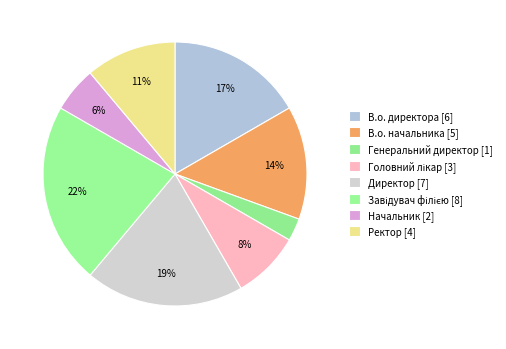

How many slices are in this pie chart?

8